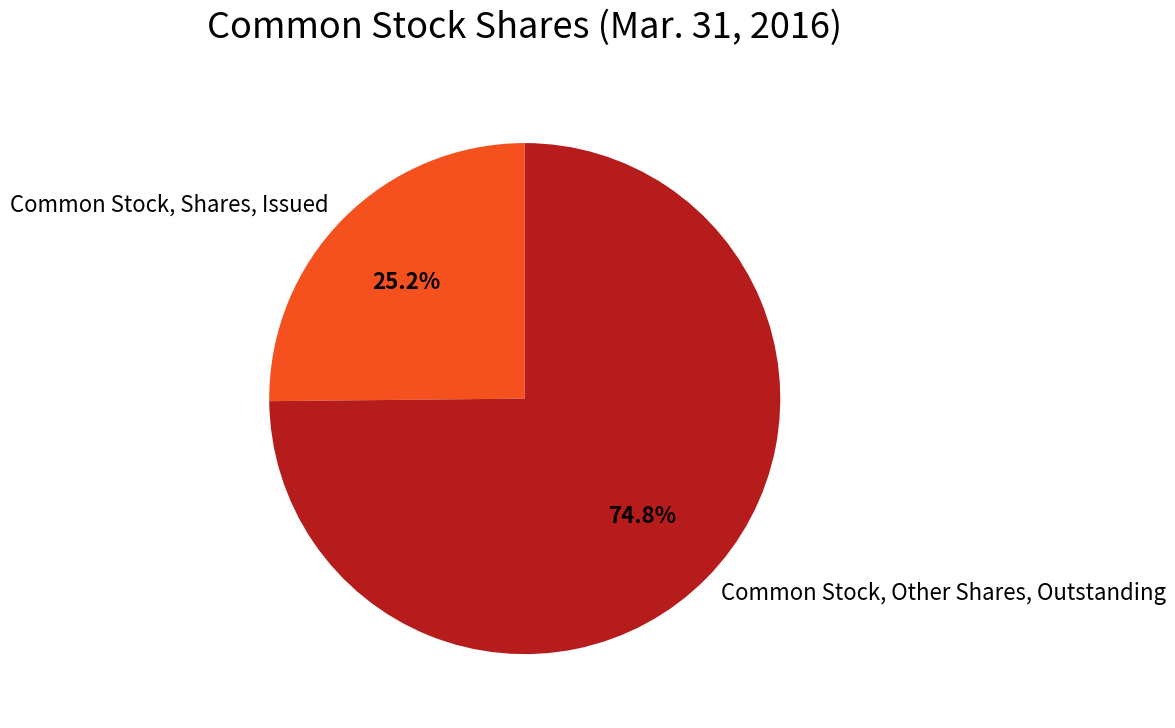

What is the ratio of the value at Common Stock, Other Shares, Outstanding to the value at Common Stock, Shares, Issued?

3.0